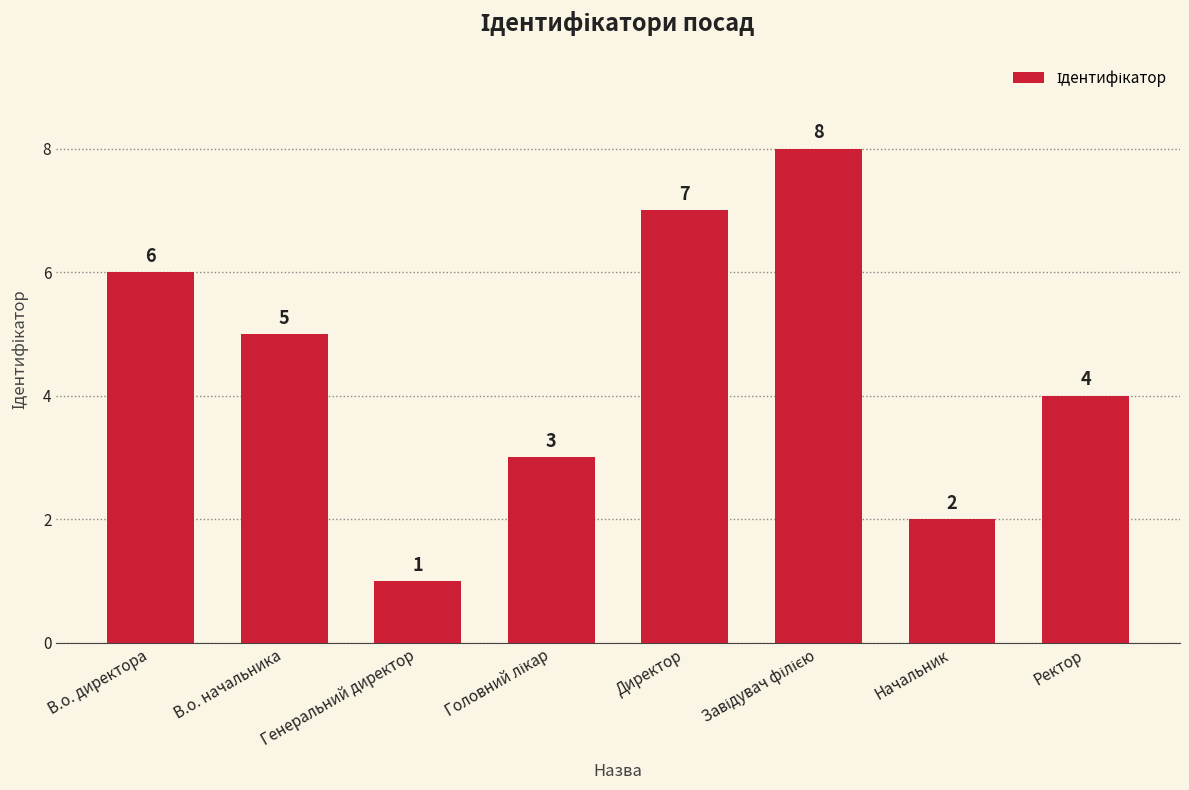

What is the value of the 8th bar from the left?

4